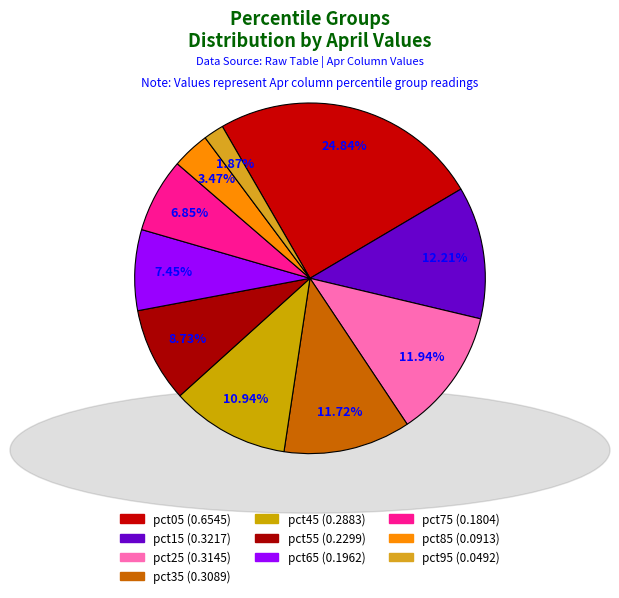

What percentage is the pct95 slice, to the nearest percent?

2%